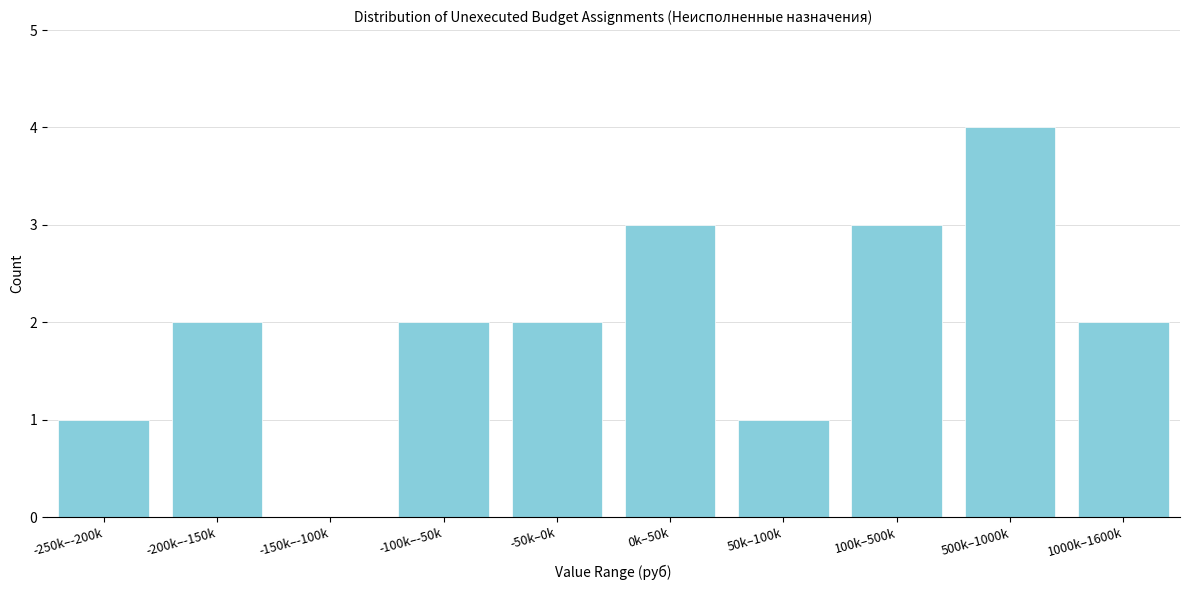

Reading left to right, transcribe all the data shown in this chart.

-250k–-200k=1	-200k–-150k=2	-150k–-100k=0	-100k–-50k=2	-50k–0k=2	0k–50k=3	50k–100k=1	100k–500k=3	500k–1000k=4	1000k–1600k=2